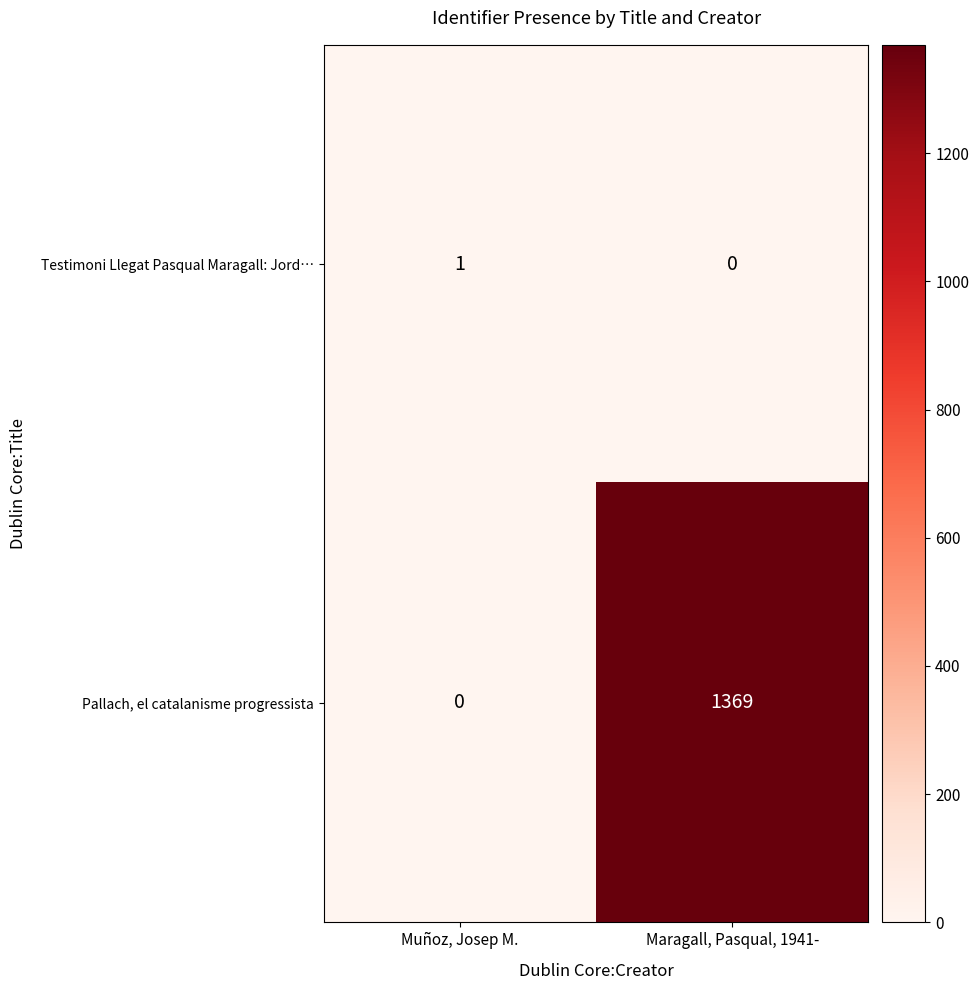

What is the maximum value shown in the chart?

1369